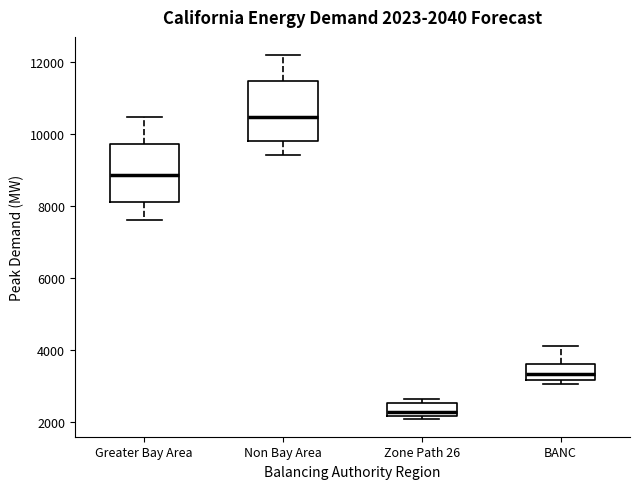

Which box's median line is the highest?

Non Bay Area